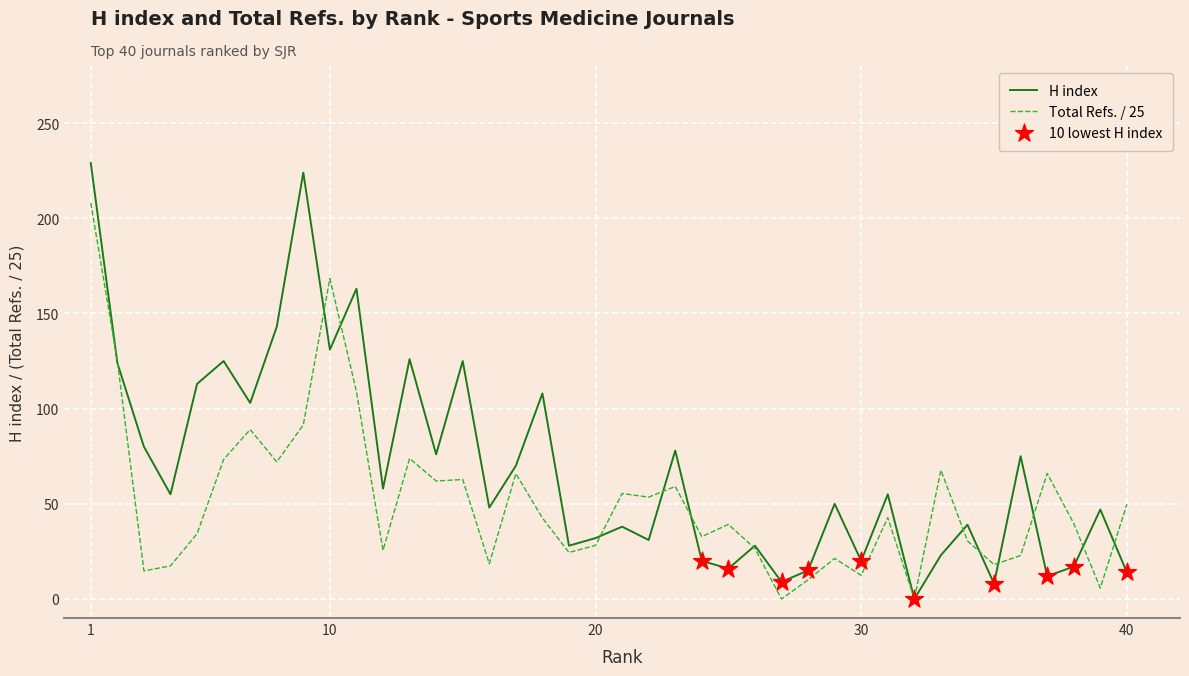

Which series has the largest range (max minus min)?

H index